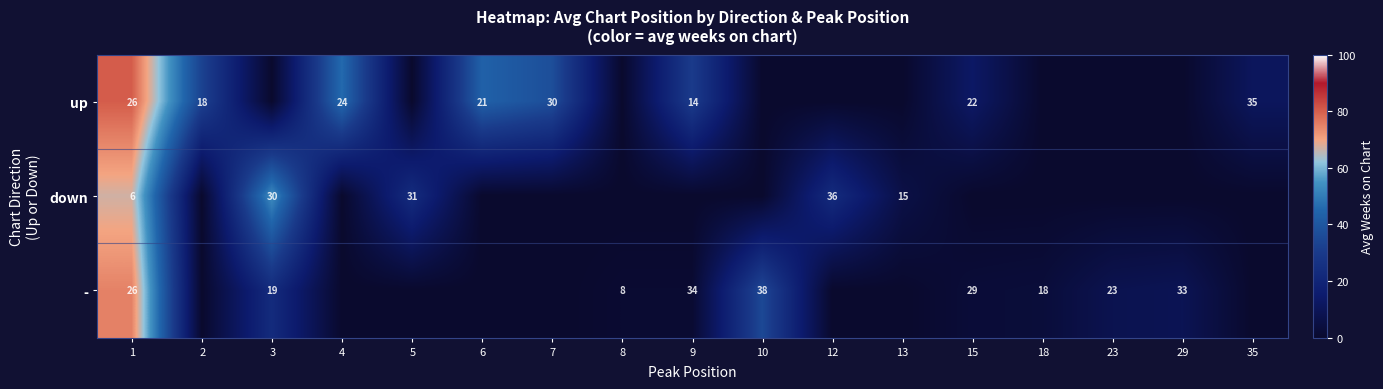

True or false: - has a value of 0.8 at 15.

False